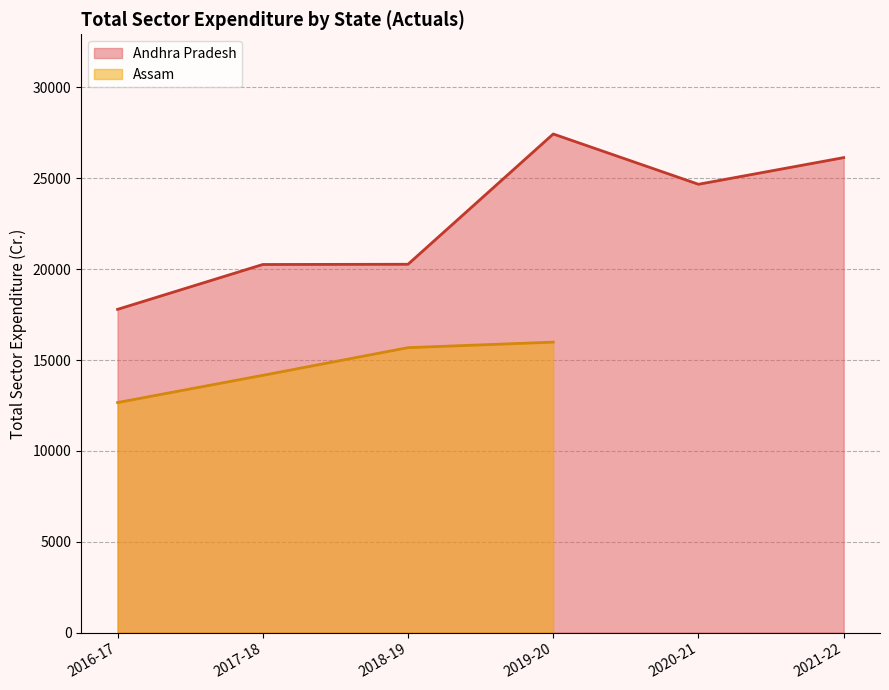

What is the greatest value displayed?

27440.0